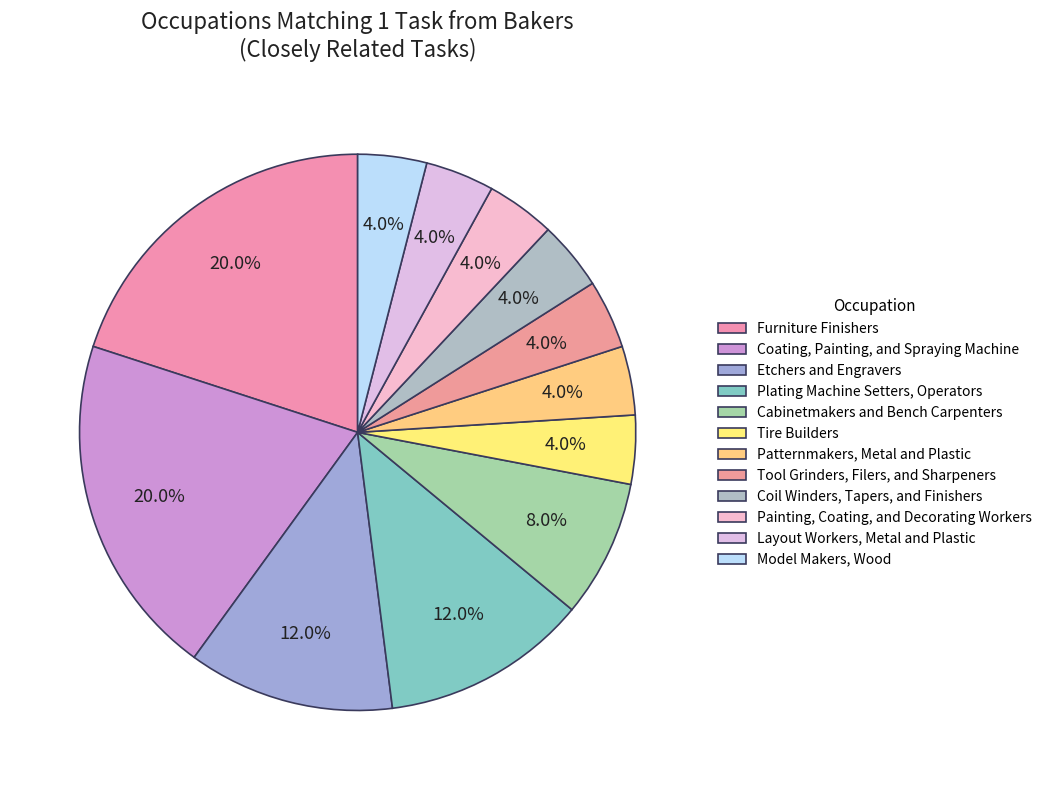

To the nearest percent, what is the average slice percentage?

8%